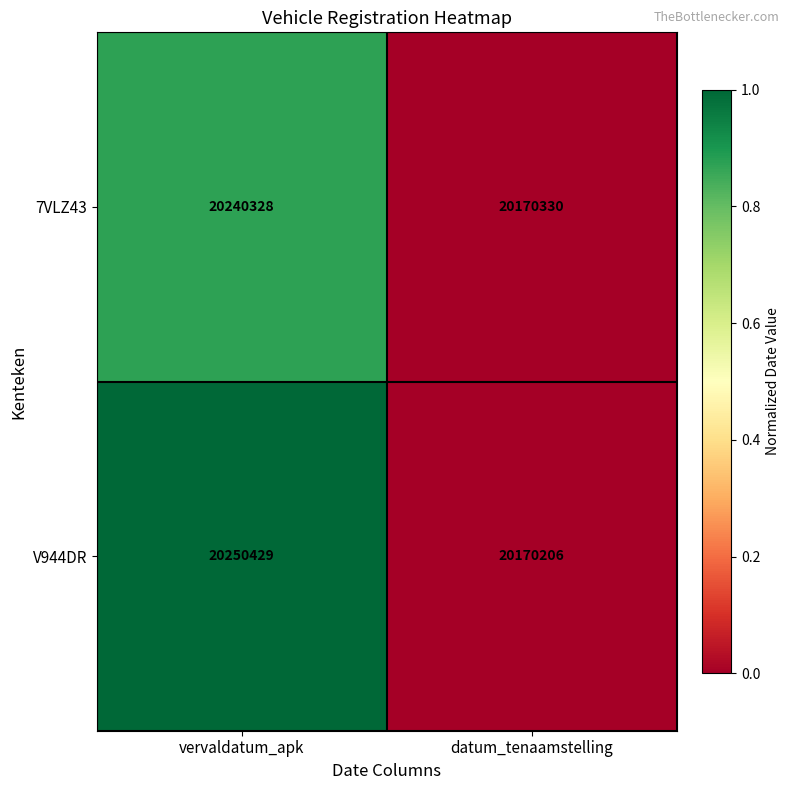

What is the average value of the V944DR series?

20210318